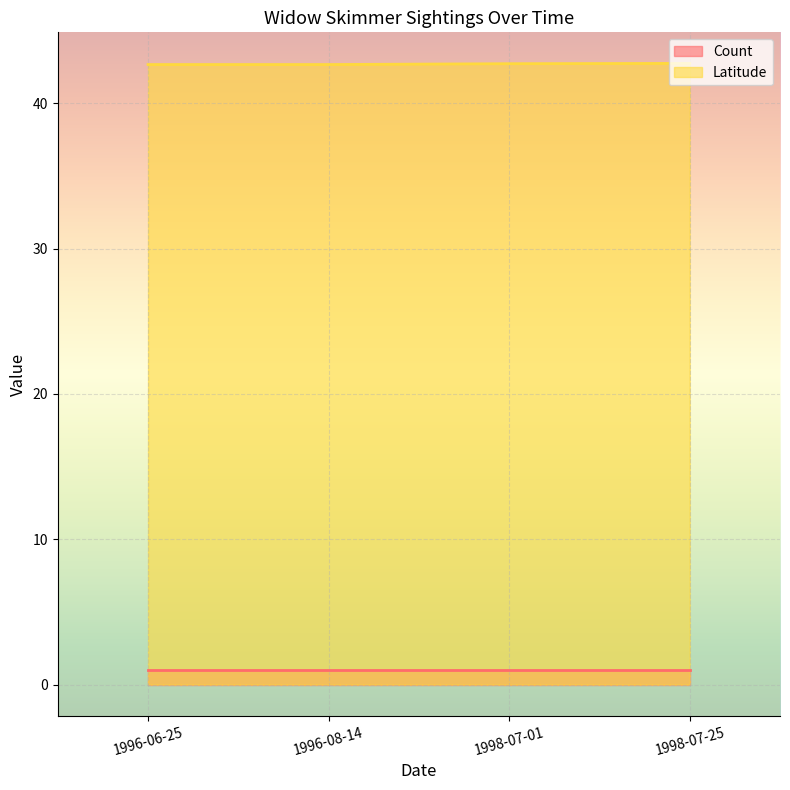

List the labels in order of value, smallest first.

1996-06-25, 1996-08-14, 1998-07-01, 1998-07-25